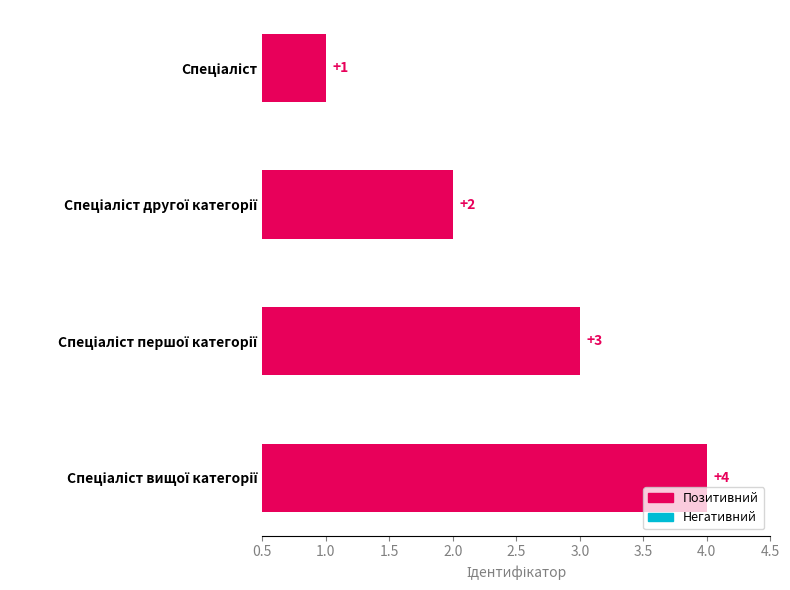

Count the number of categories in the chart.

4